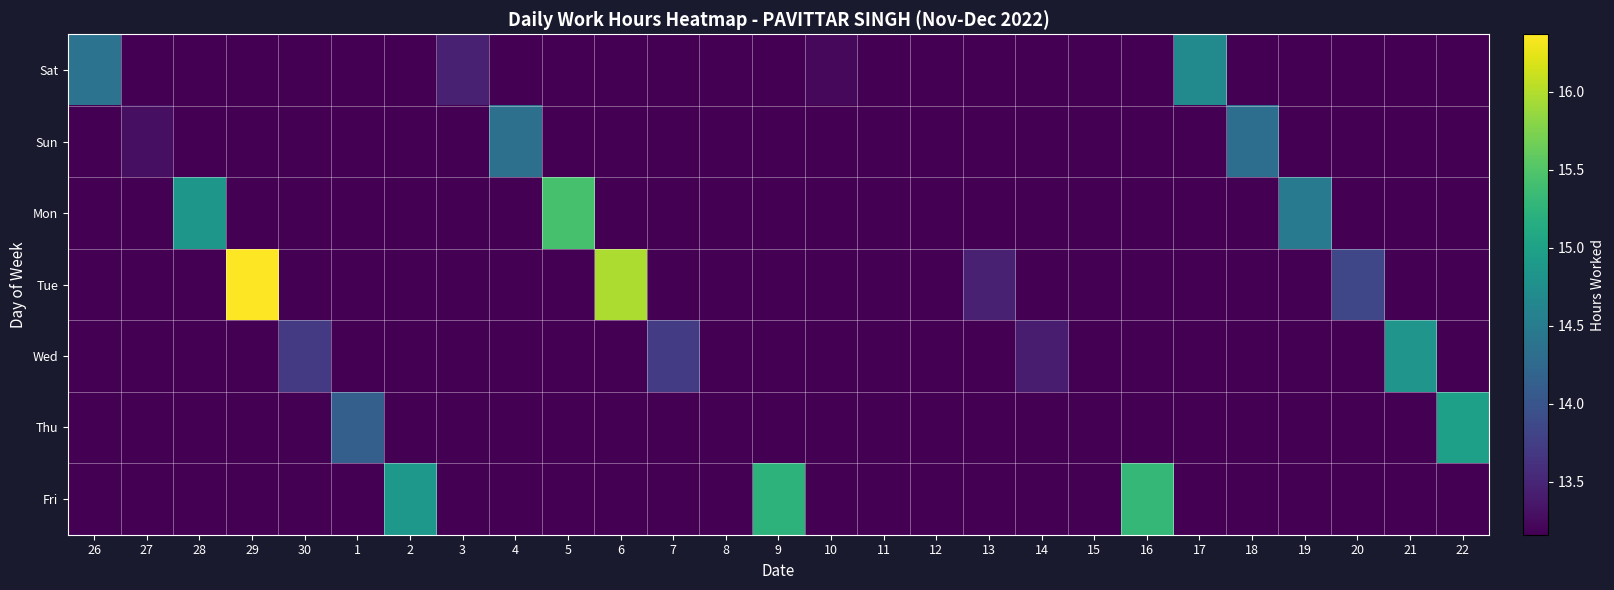

At which category is the sum across all series the highest?

29